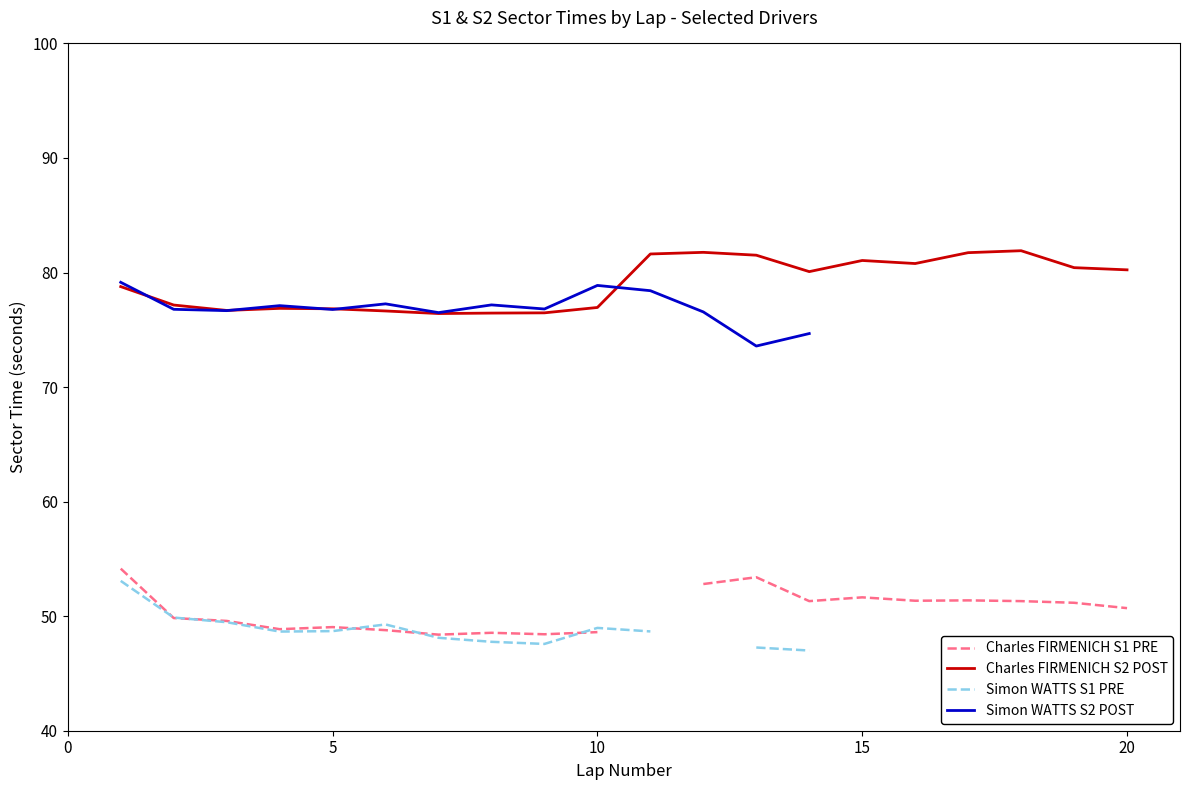

True or false: Charles FIRMENICH S2 POST and Simon WATTS S1 PRE intersect in this chart.

False